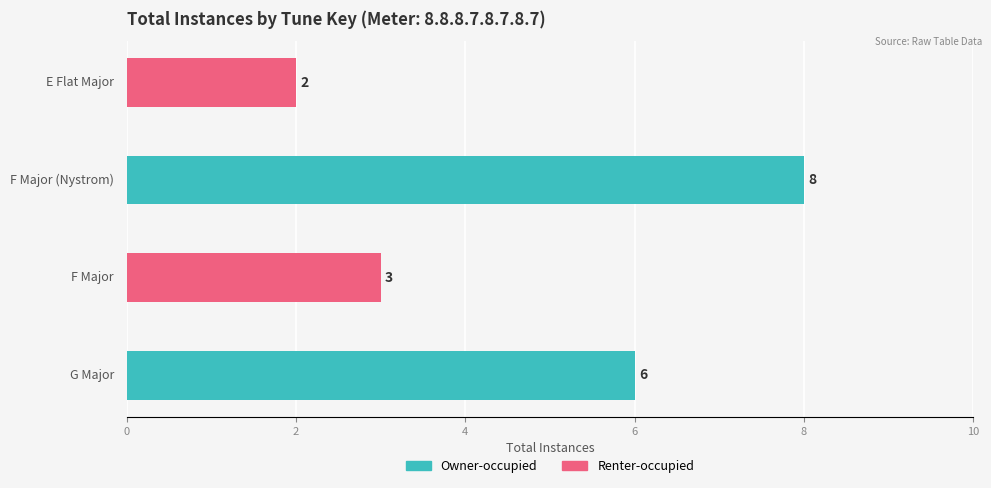

What is the difference between the second highest and minimum values?

4